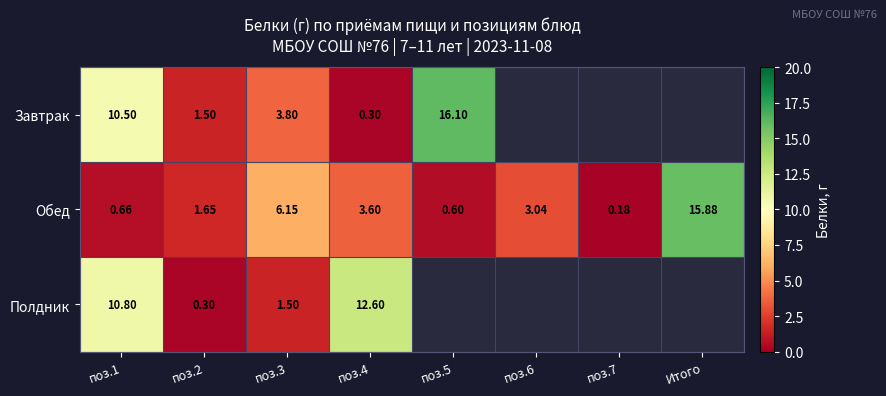

The Обед series shows 0.9 at поз.5. True or false?

False